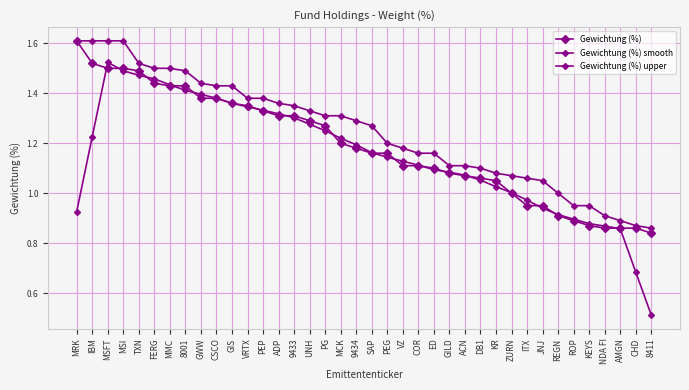

Is this an area chart (filled region under the line)?

No